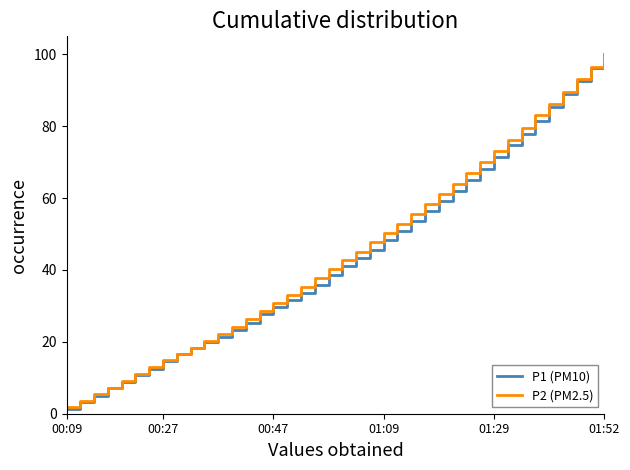

Which series has the largest range (max minus min)?

P1 (PM10)